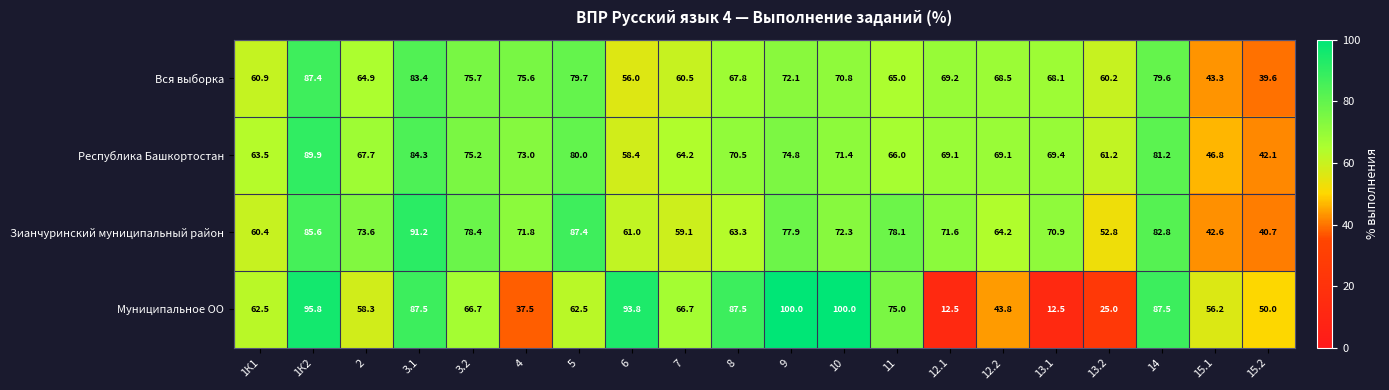

Where does the Зианчуринский муниципальный район series first go above 71?

1К2